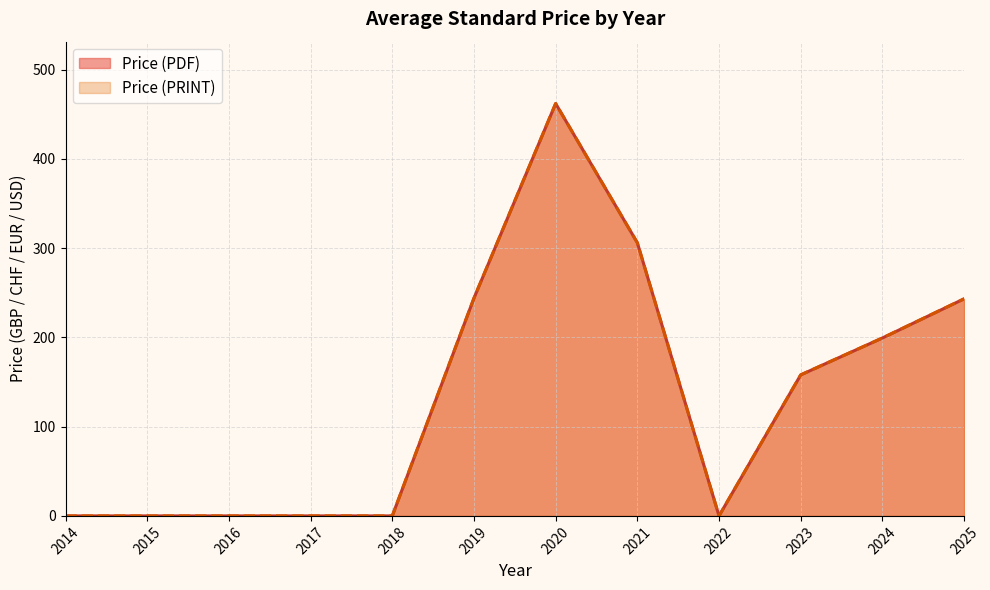

True or false: Avg Price (PDF) and Avg Price (PRINT) cross at least once.

False